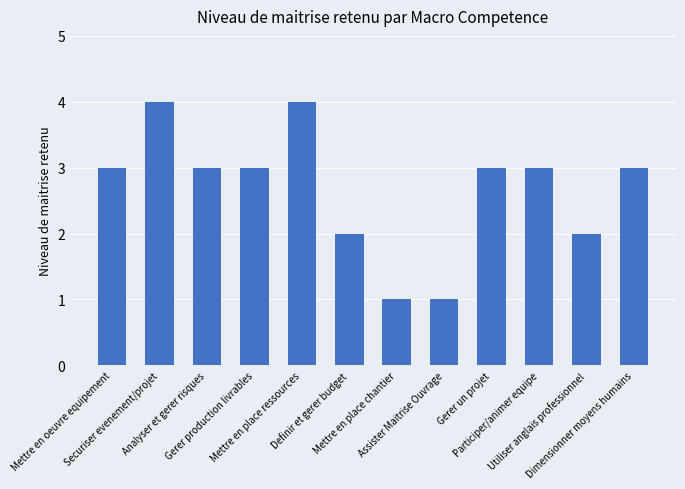

What is the average value?

3